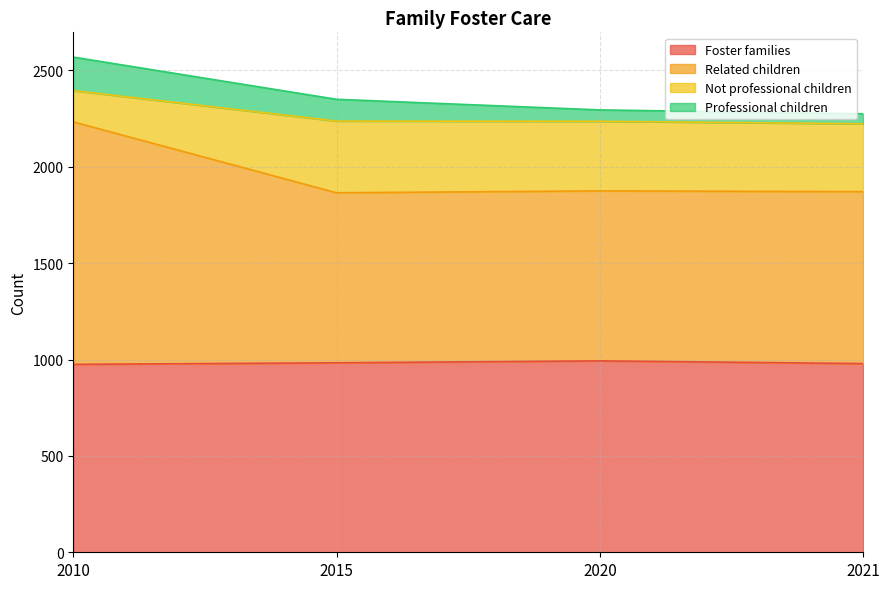

At which label is Foster families closest to 984?

2015